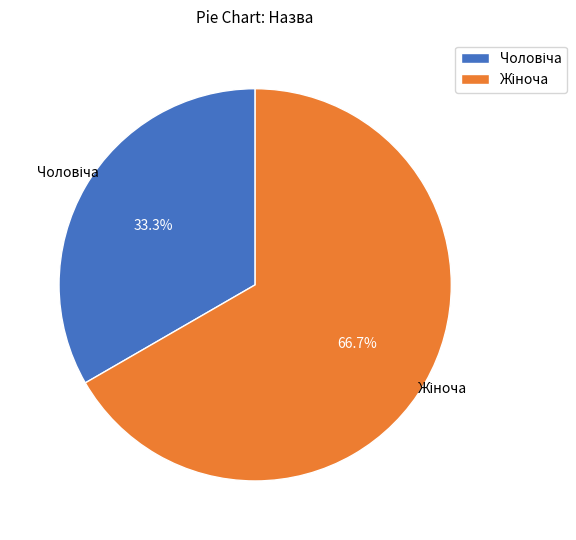

Is there a majority slice in this chart?

Yes